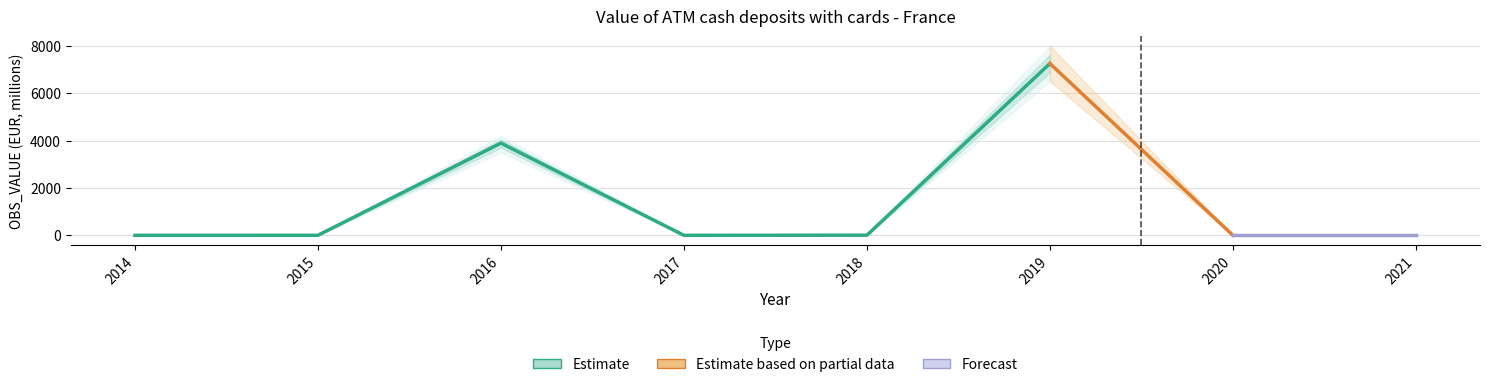

Reading left to right, extract all data points from this chart.

OBS_VALUE: 0.0	0.4	3894.2	0.1	5.4	7252.1	0.0	0.0
OBS_VALUE_lower: 0.0	0.2	3500.0	0.0	3.0	6500.0	0.0	0.0
OBS_VALUE_upper: 0.0	0.7	4200.0	0.1	8.0	8000.0	0.0	0.0
Estimate: 0.0	0.4	3894.2	0.1	5.4	7252.1	0.0	0.0
Estimate_partial: 0.0	0.0	0.0	0.0	0.0	0.0	0.0	0.0
Forecast: 0.0	0.0	0.0	0.0	0.0	0.0	0.0	0.0